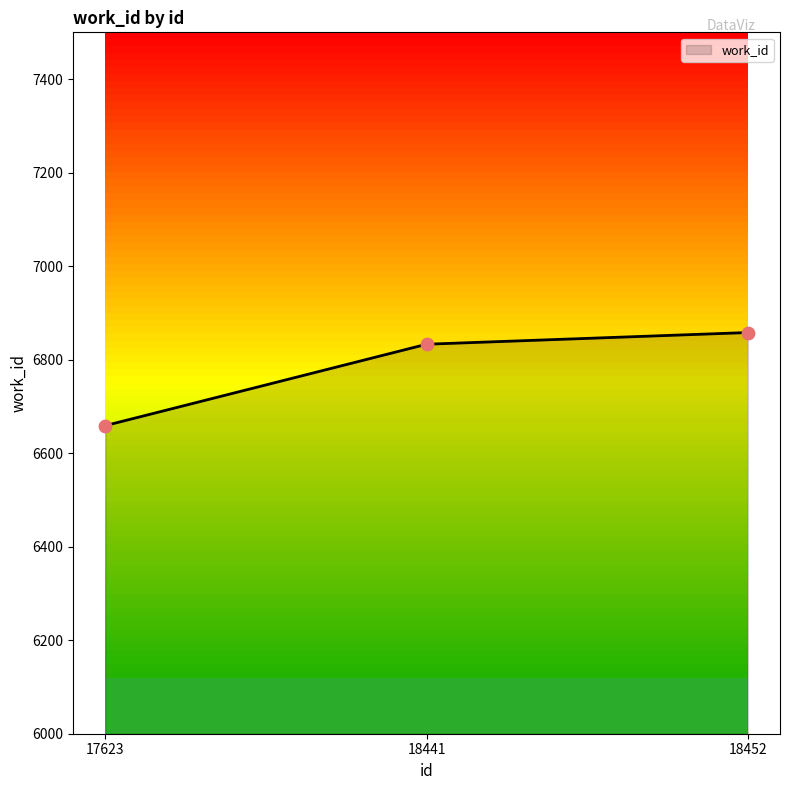

What is the ratio of the value at 17623 to the value at 18441?

1.0